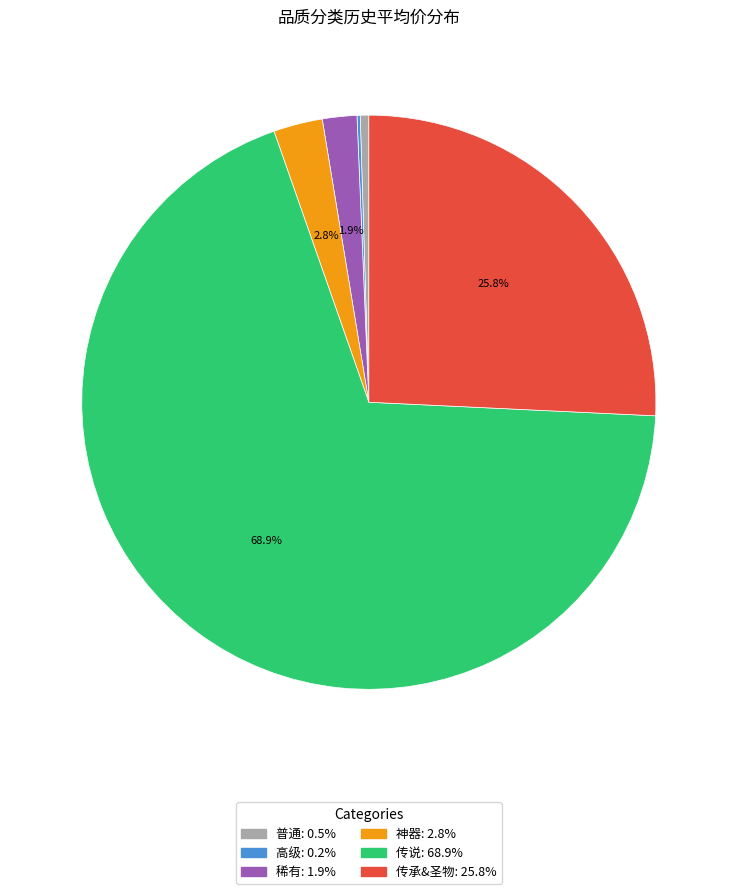

Does 普通 account for over 50% of the chart?

No